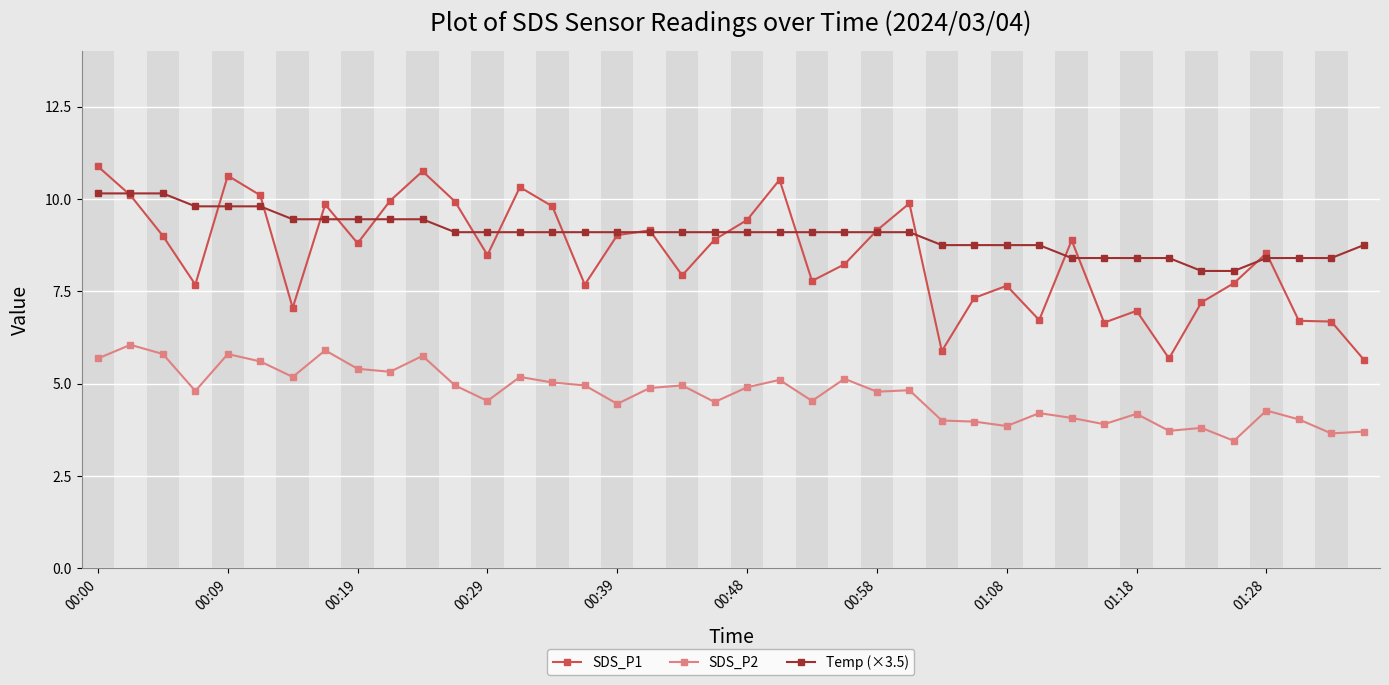

True or false: SDS_P1 and SDS_P2 cross at least once.

False